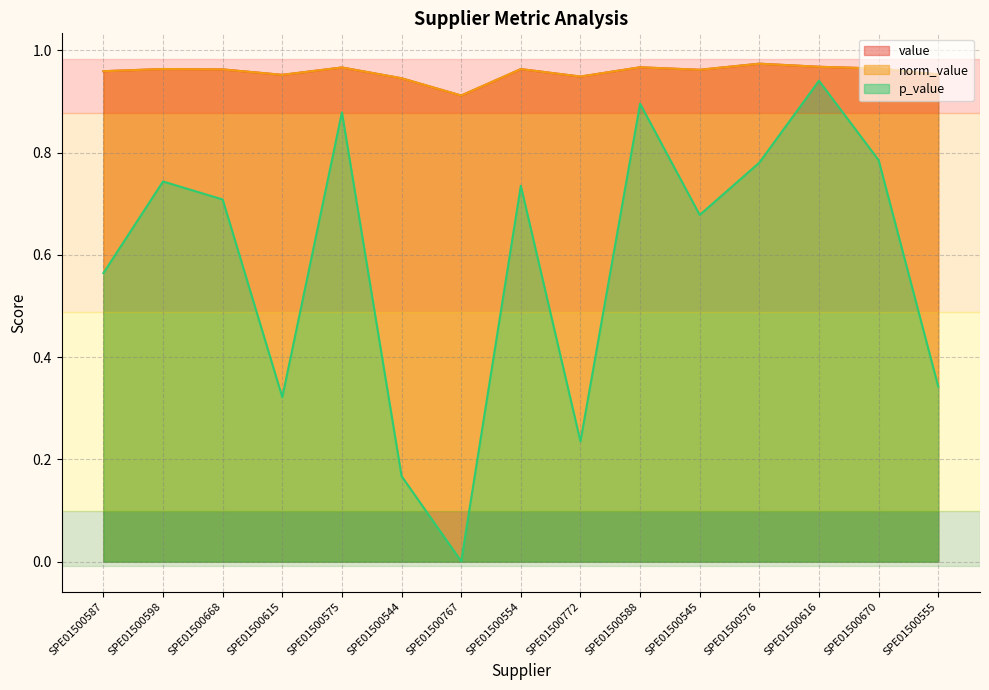

True or false: norm_value and p_value cross at least once.

False